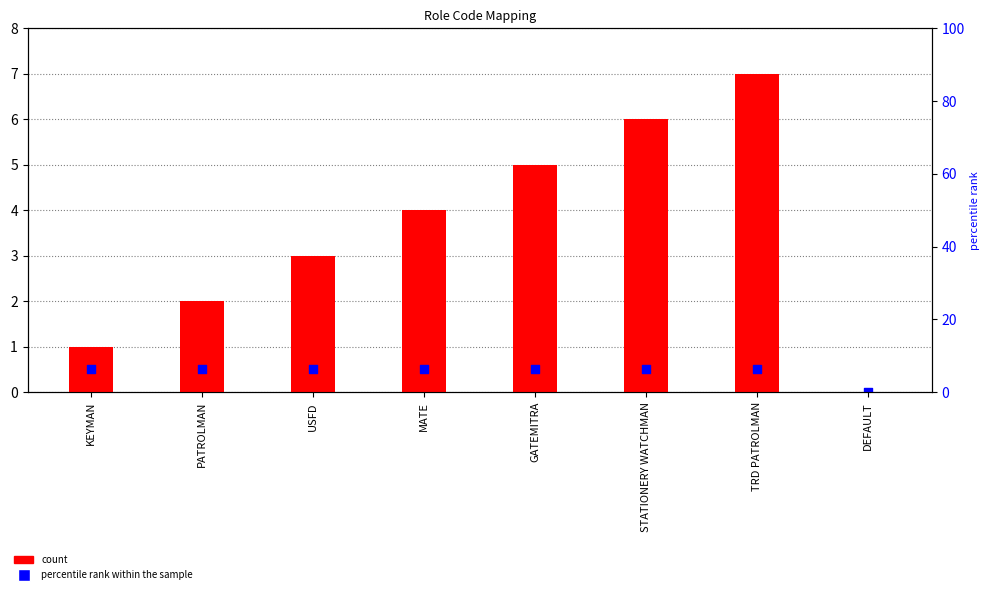

At how many categories does at least one series exceed 6?

1